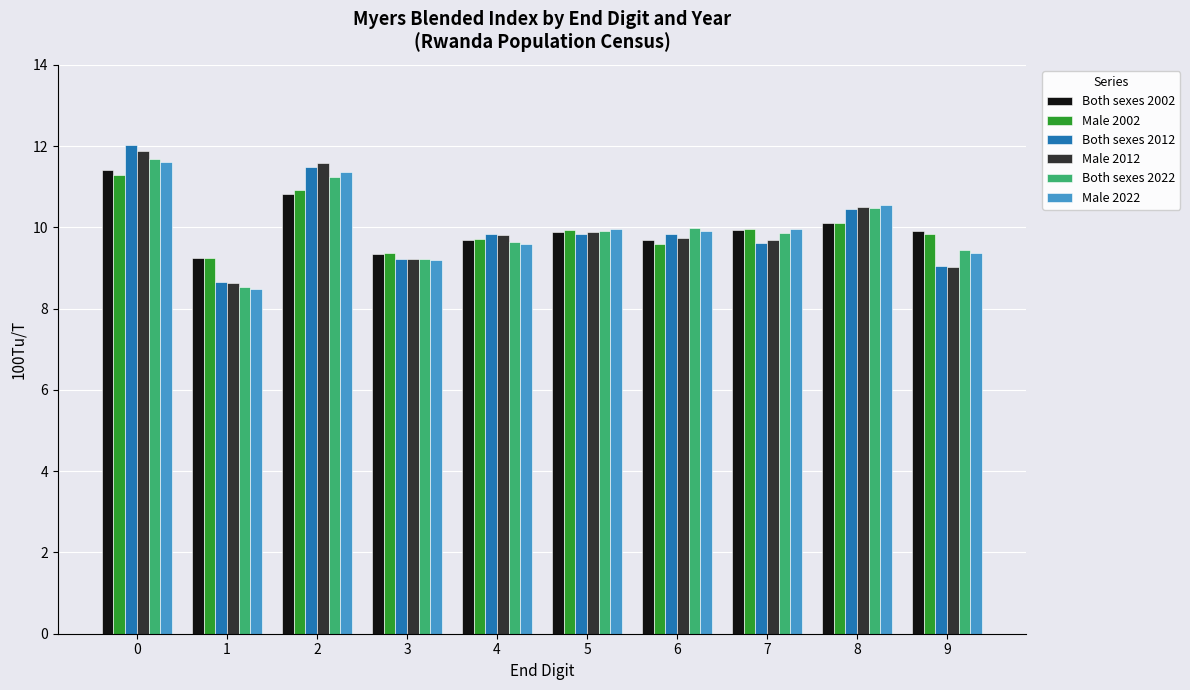

What is the total value across all series at 2?

67.4